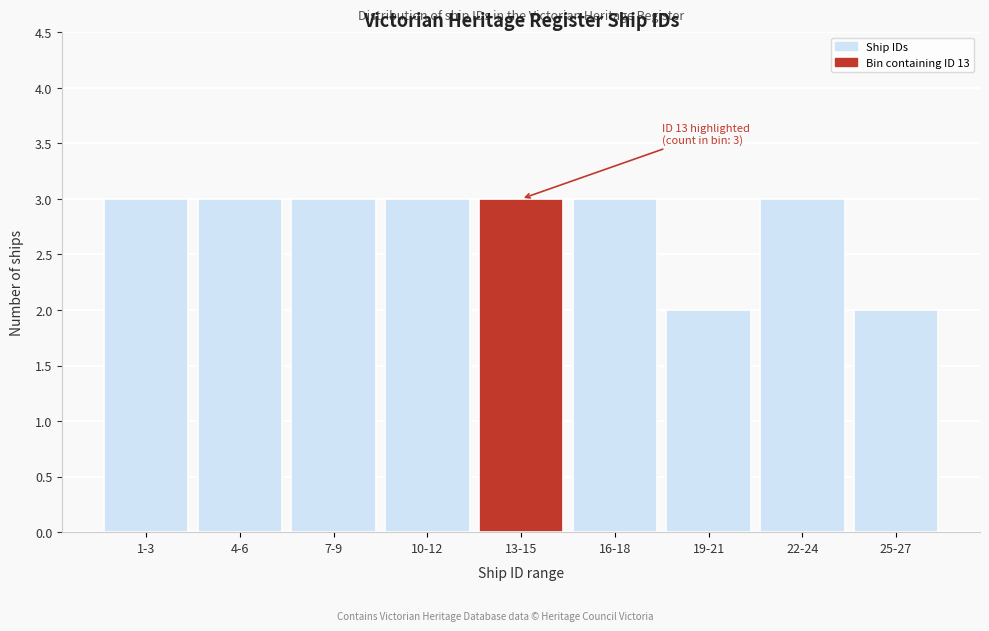

Reading left to right, transcribe all the data shown in this chart.

3	3	3	3	3	3	2	3	2